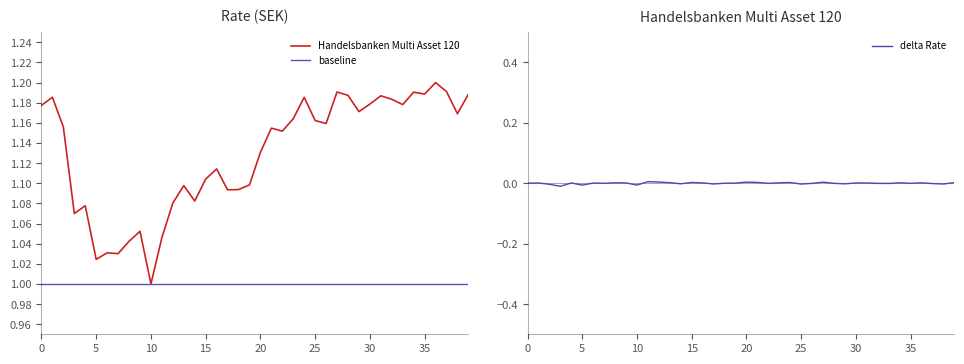

Between 5 and 33, which series saw the biggest shift?

Handelsbanken Multi Asset 120